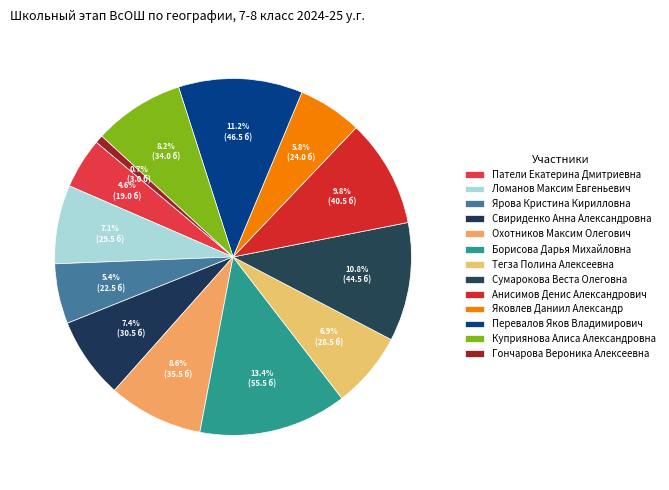

Rank the categories by value from highest to lowest.

Борисова Дарья Михайловна, Перевалов Яков Владимирович, Сумарокова Веста Олеговна, Анисимов Денис Александрович, Охотников Максим Олегович, Куприянова Алиса Александровна, Свириденко Анна Александровна, Ломанов Максим Евгеньевич, Тегза Полина Алексеевна, Яковлев Даниил Александр, Ярова Кристина Кирилловна, Патели Екатерина Дмитриевна, Гончарова Вероника Алексеевна